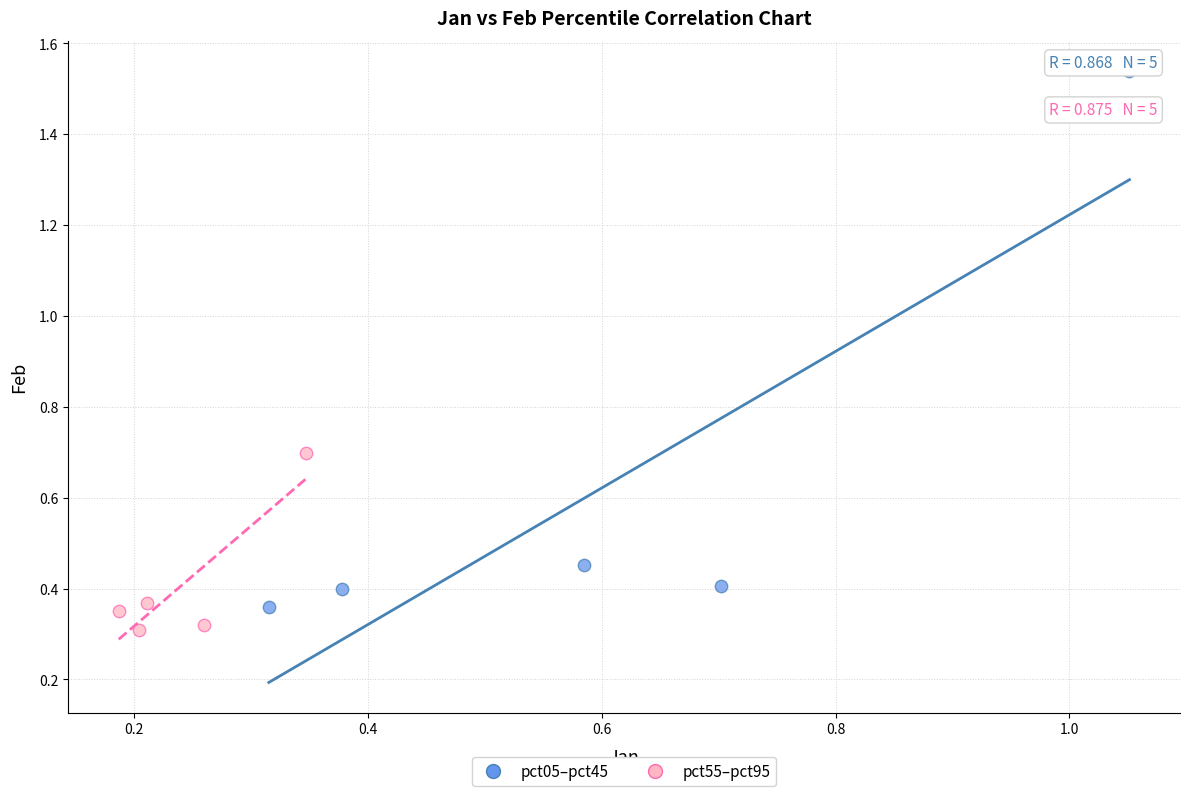

Which series has the largest Y range (max minus min)?

pct05–pct45